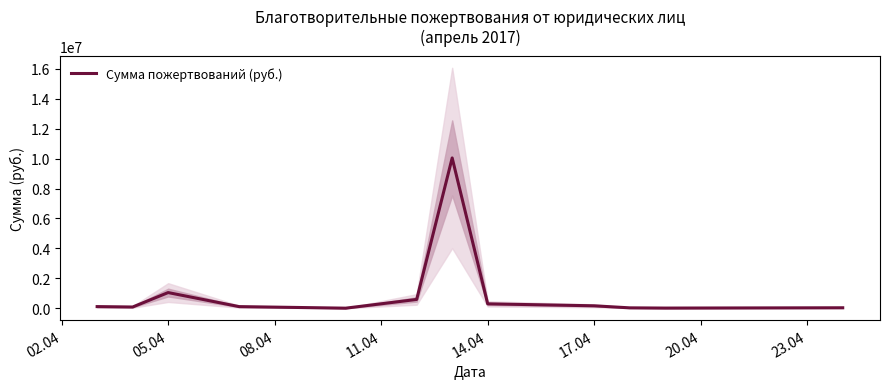

What is the change in value from 02.04 to 23.04?

+184274.7